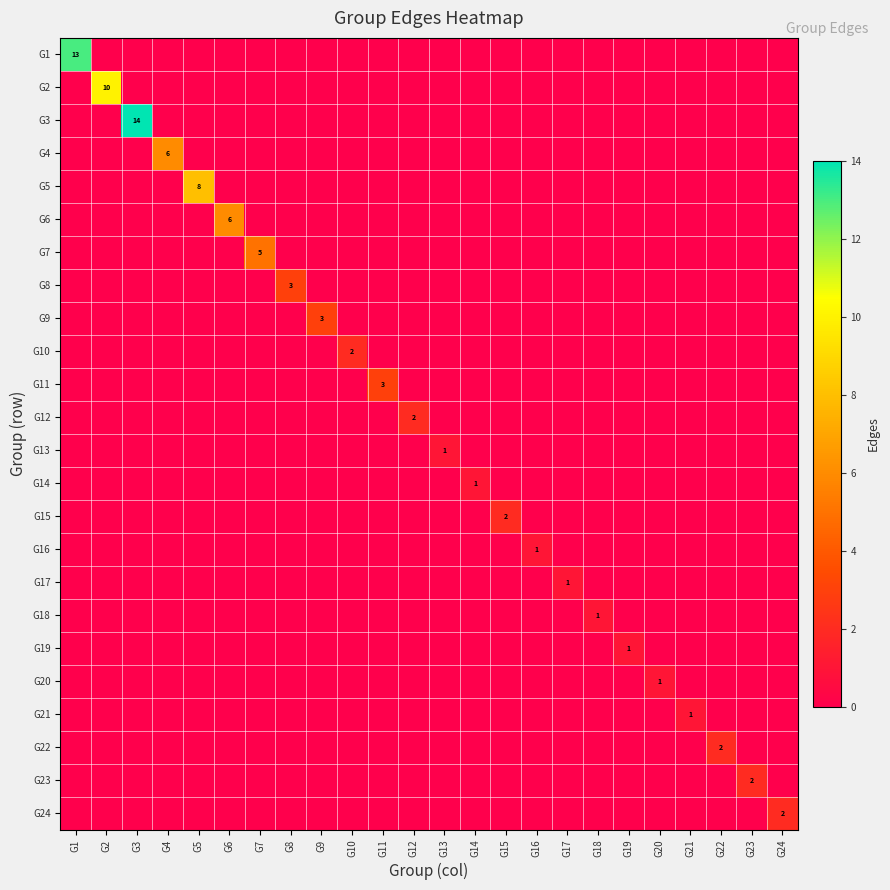

Is the value of G7 at G2 greater than the value of G2 at G12?

No